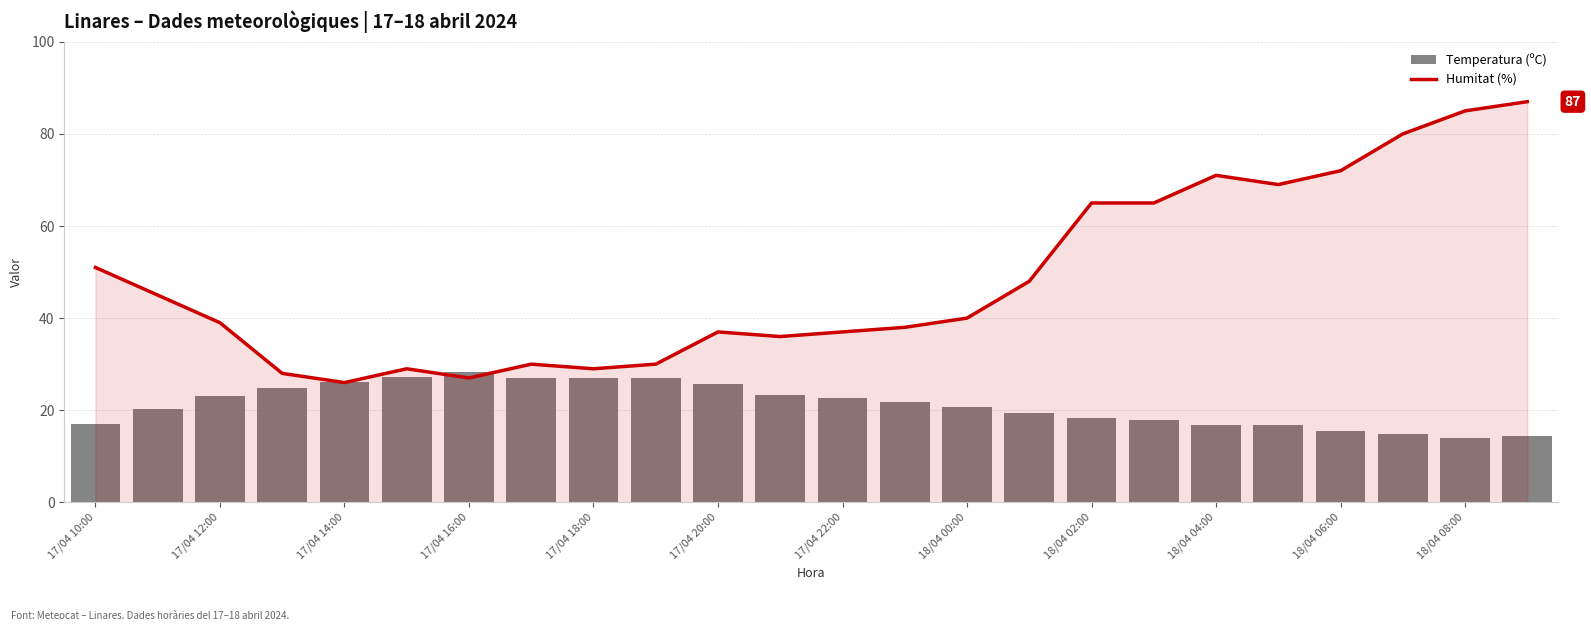

Which has a higher value, 17 or 18?

18